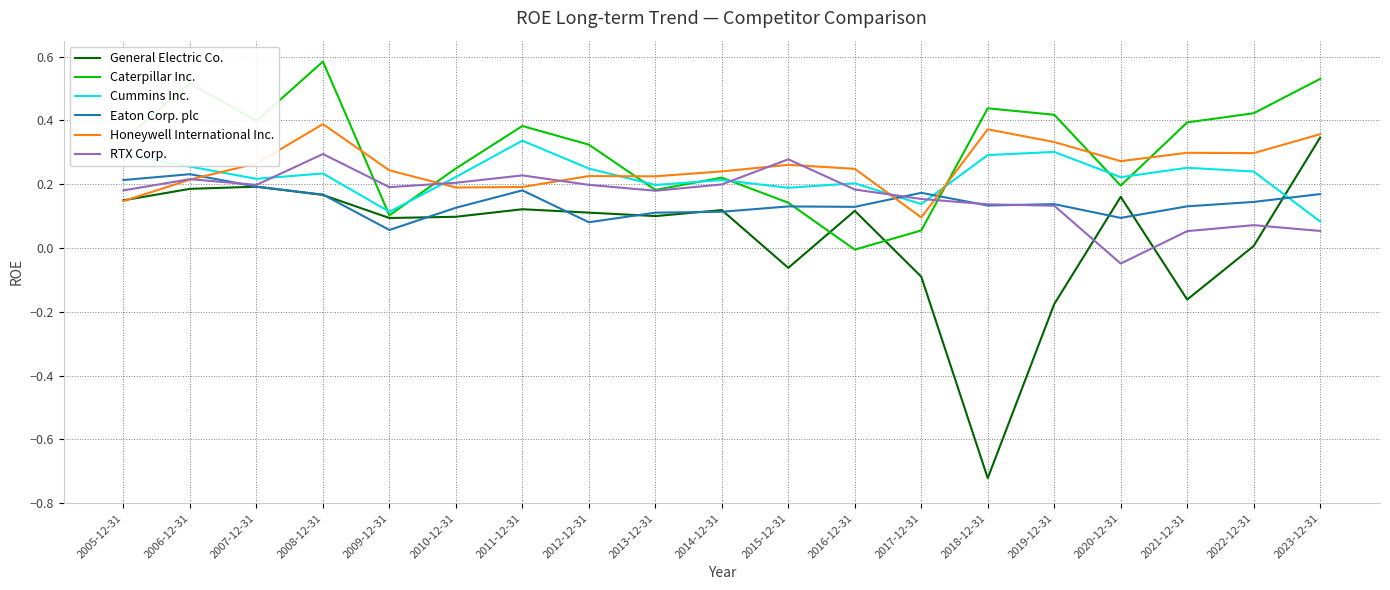

How many series are shown in this chart?

6